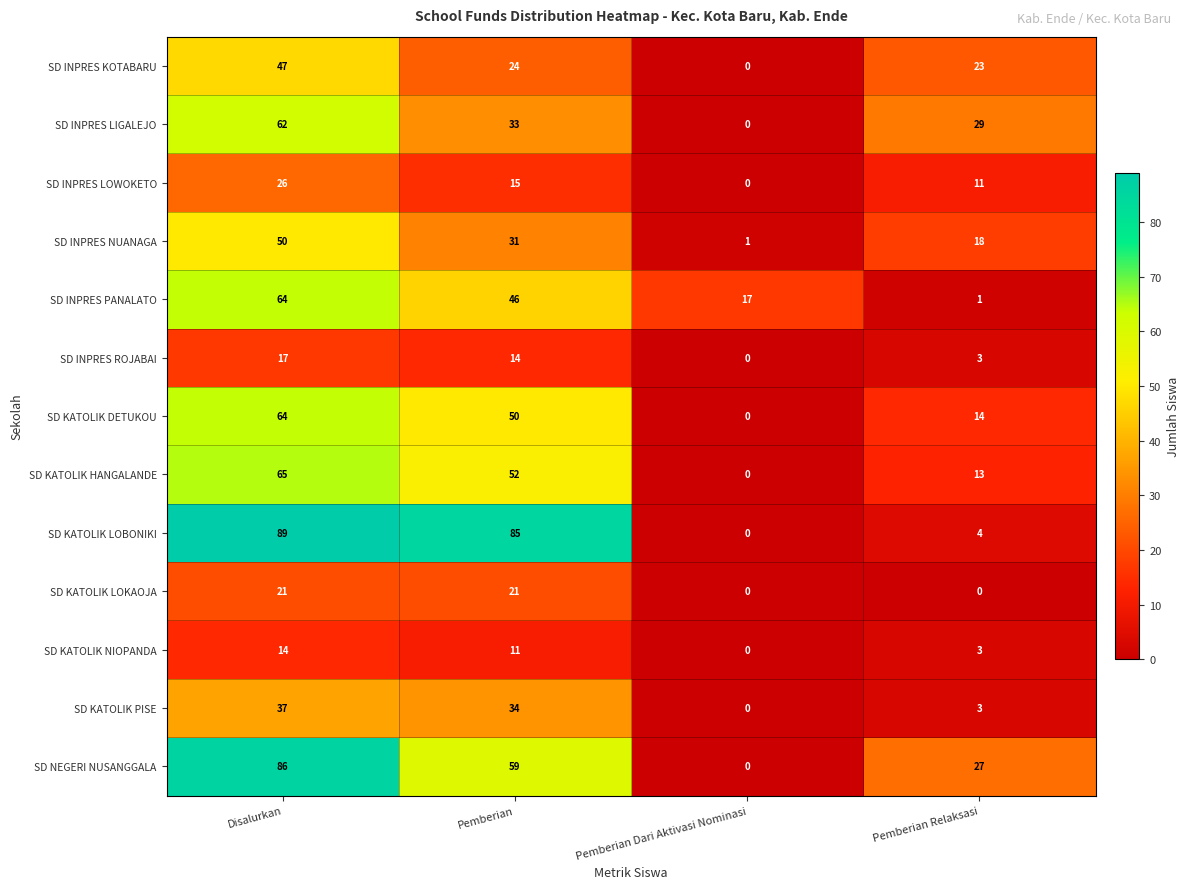

At how many categories does at least one series exceed 7?

4